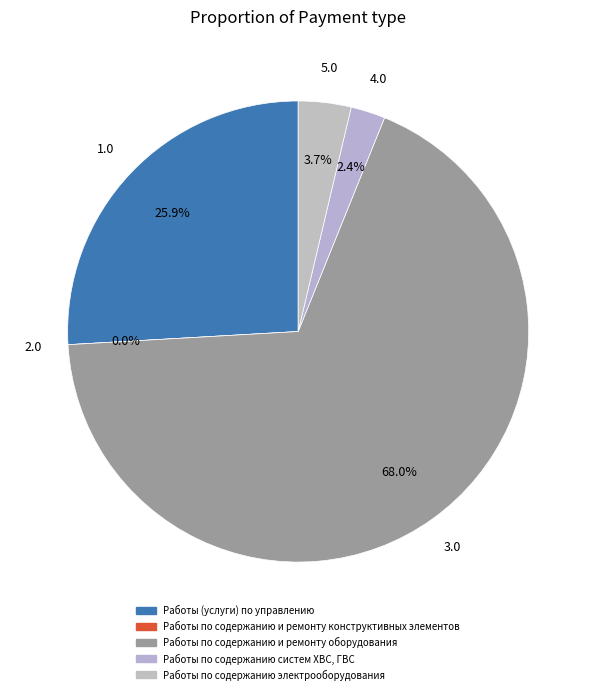

What percentage is the Работы по содержанию электрооборудования slice, to the nearest percent?

4%